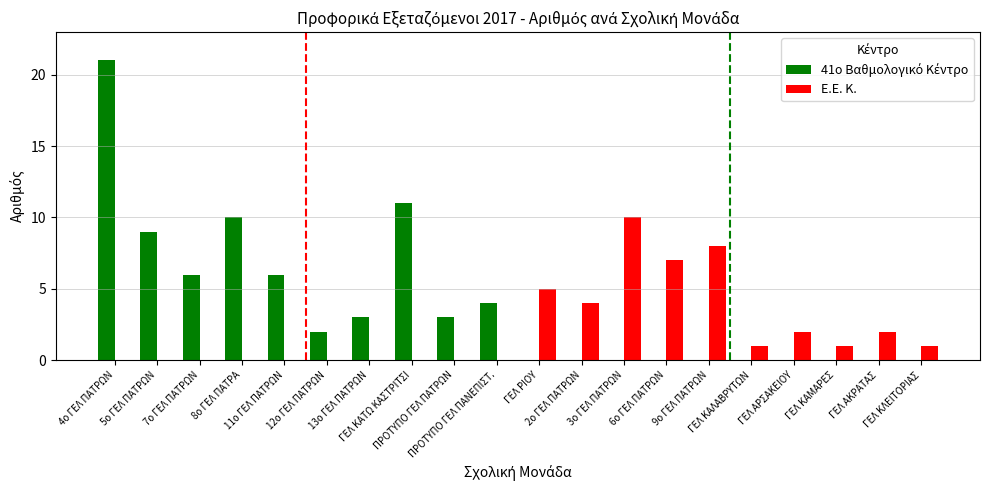

What is the sum of all Ε.Ε. Κ. values?

41